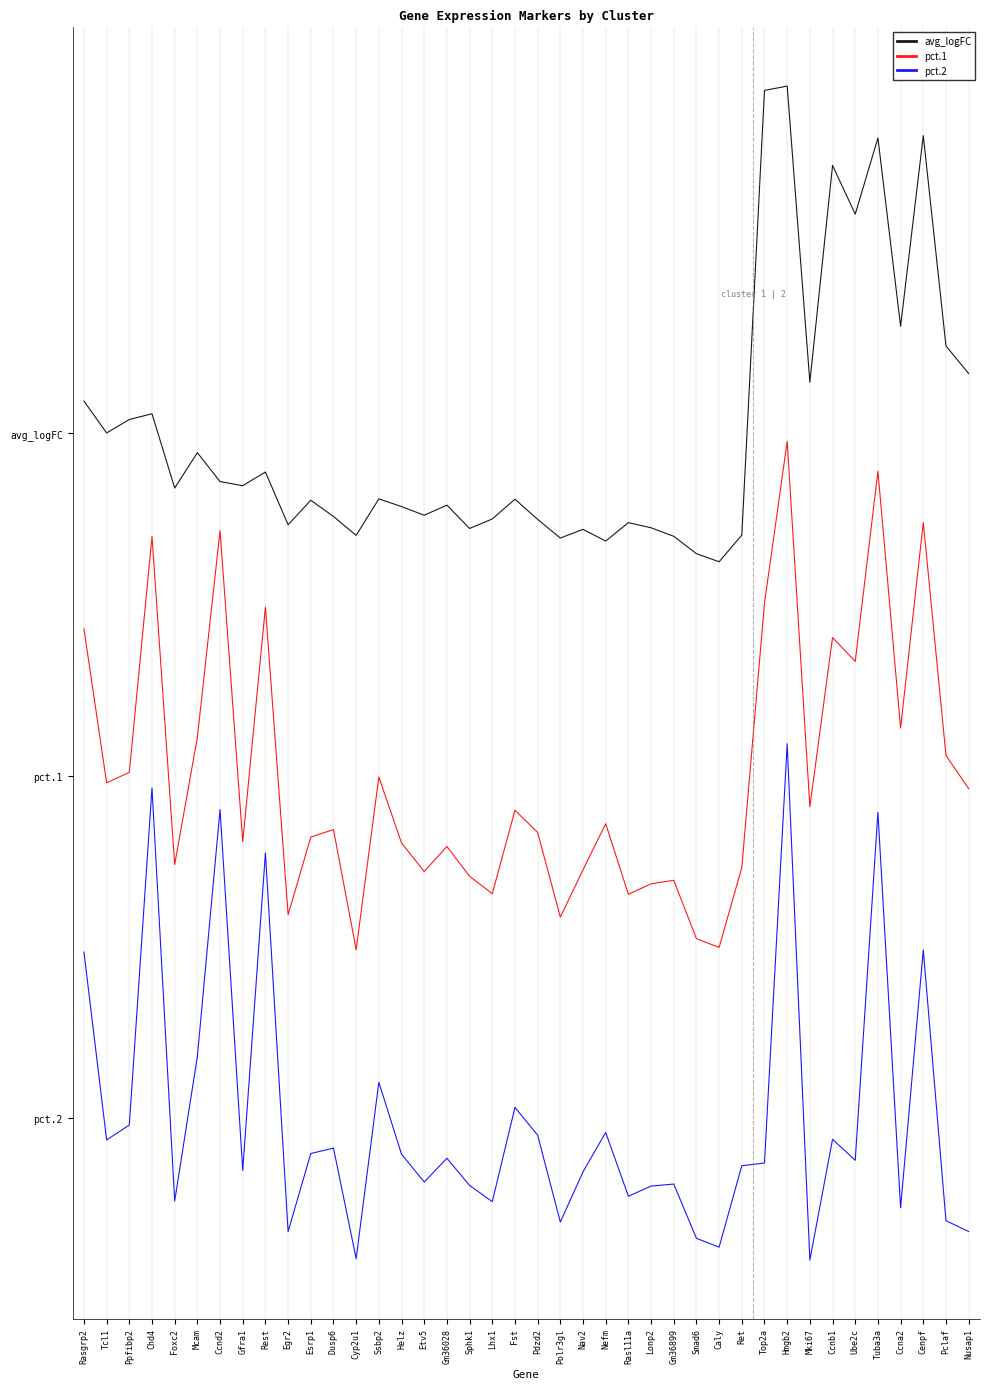

Does the chart have visible grid lines?

Yes